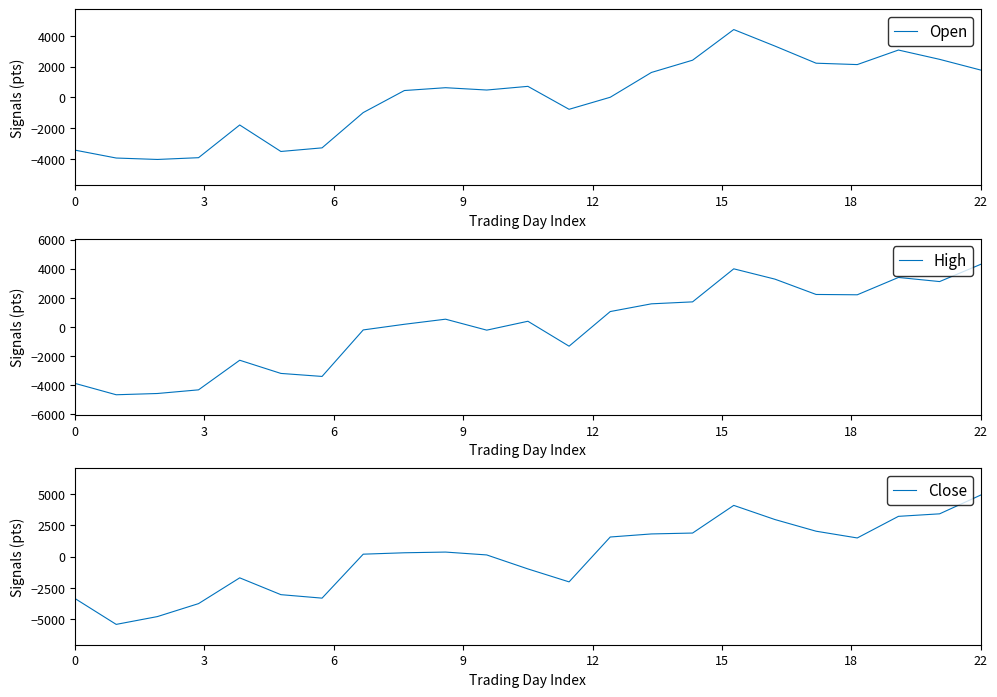

At which category is the sum across all series the highest?

16